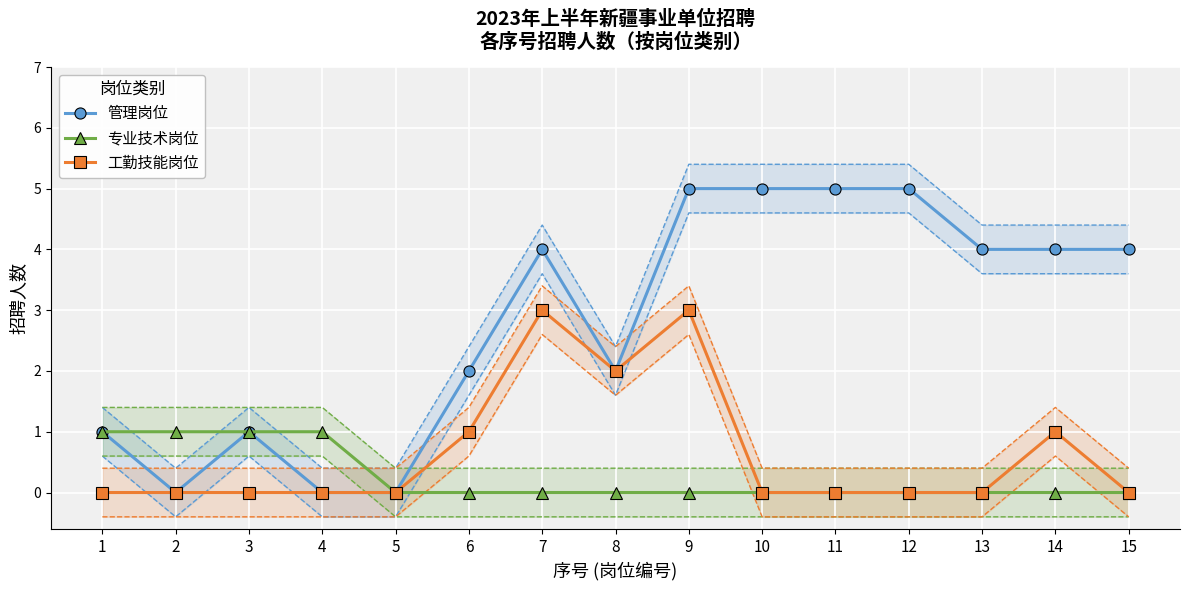

What is the average value of the 管理岗位 series?

3